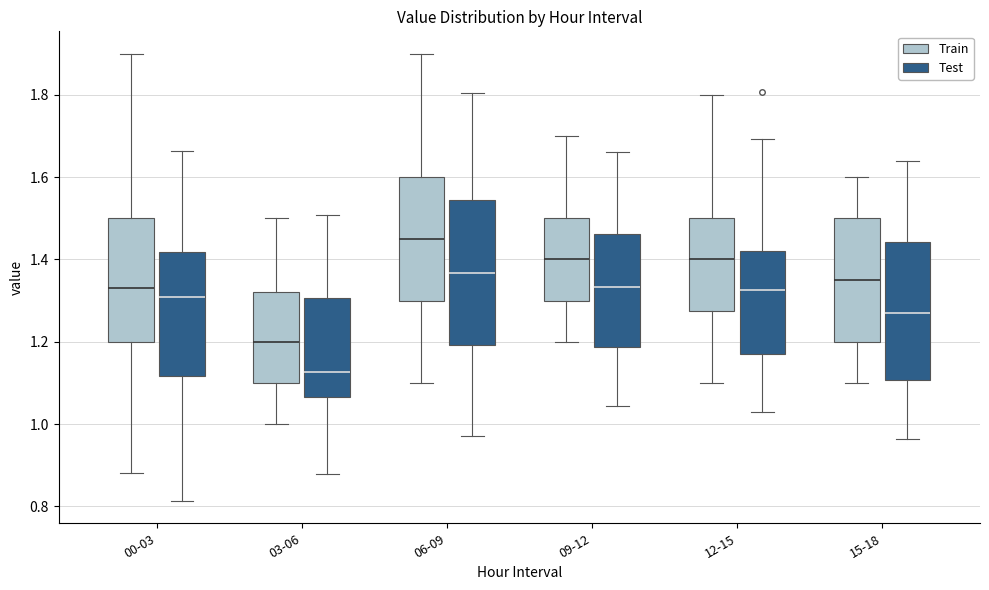

Reading left to right, transcribe this box plot: for each box, give where its median line is, the range the box spans, and where its two whiskers end, as read against the y-axis. The values are not printed on the chart, so give them approximately, as read against the axis.

00-03 (Train): median 1.34, box 1.20 to 1.50, whiskers 0.88 to 1.90
00-03 (Test): median 1.30, box 1.12 to 1.42, whiskers 0.82 to 1.66
03-06 (Train): median 1.20, box 1.10 to 1.32, whiskers 1.00 to 1.50
03-06 (Test): median 1.12, box 1.06 to 1.30, whiskers 0.88 to 1.50
06-09 (Train): median 1.46, box 1.30 to 1.60, whiskers 1.10 to 1.90
06-09 (Test): median 1.36, box 1.20 to 1.54, whiskers 0.98 to 1.80
09-12 (Train): median 1.40, box 1.30 to 1.50, whiskers 1.20 to 1.70
09-12 (Test): median 1.34, box 1.18 to 1.46, whiskers 1.04 to 1.66
12-15 (Train): median 1.40, box 1.28 to 1.50, whiskers 1.10 to 1.80
12-15 (Test): median 1.32, box 1.16 to 1.42, whiskers 1.02 to 1.70
15-18 (Train): median 1.36, box 1.20 to 1.50, whiskers 1.10 to 1.60
15-18 (Test): median 1.28, box 1.10 to 1.44, whiskers 0.96 to 1.64